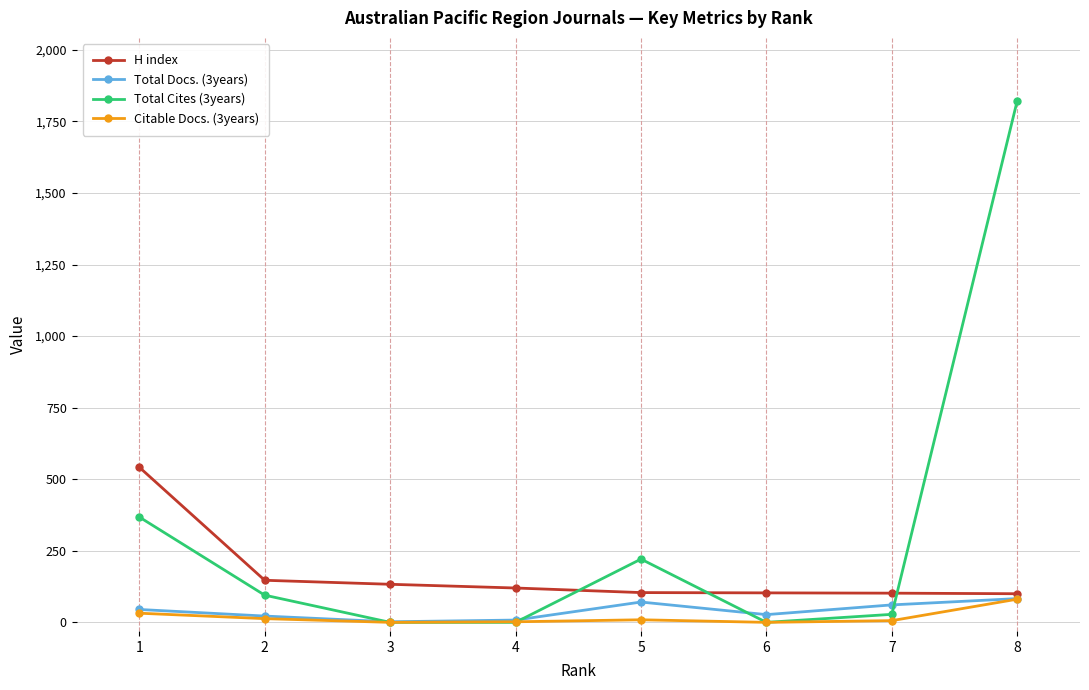

What is the sum of the Citable Docs. (3years) values at 5 and 1?

41